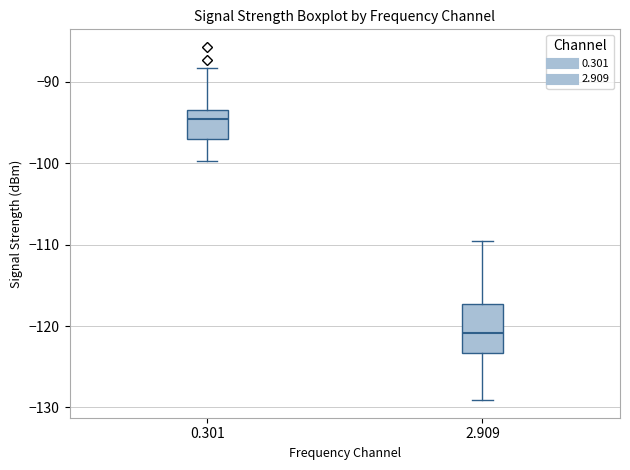

Which box's median line is the highest?

0.301